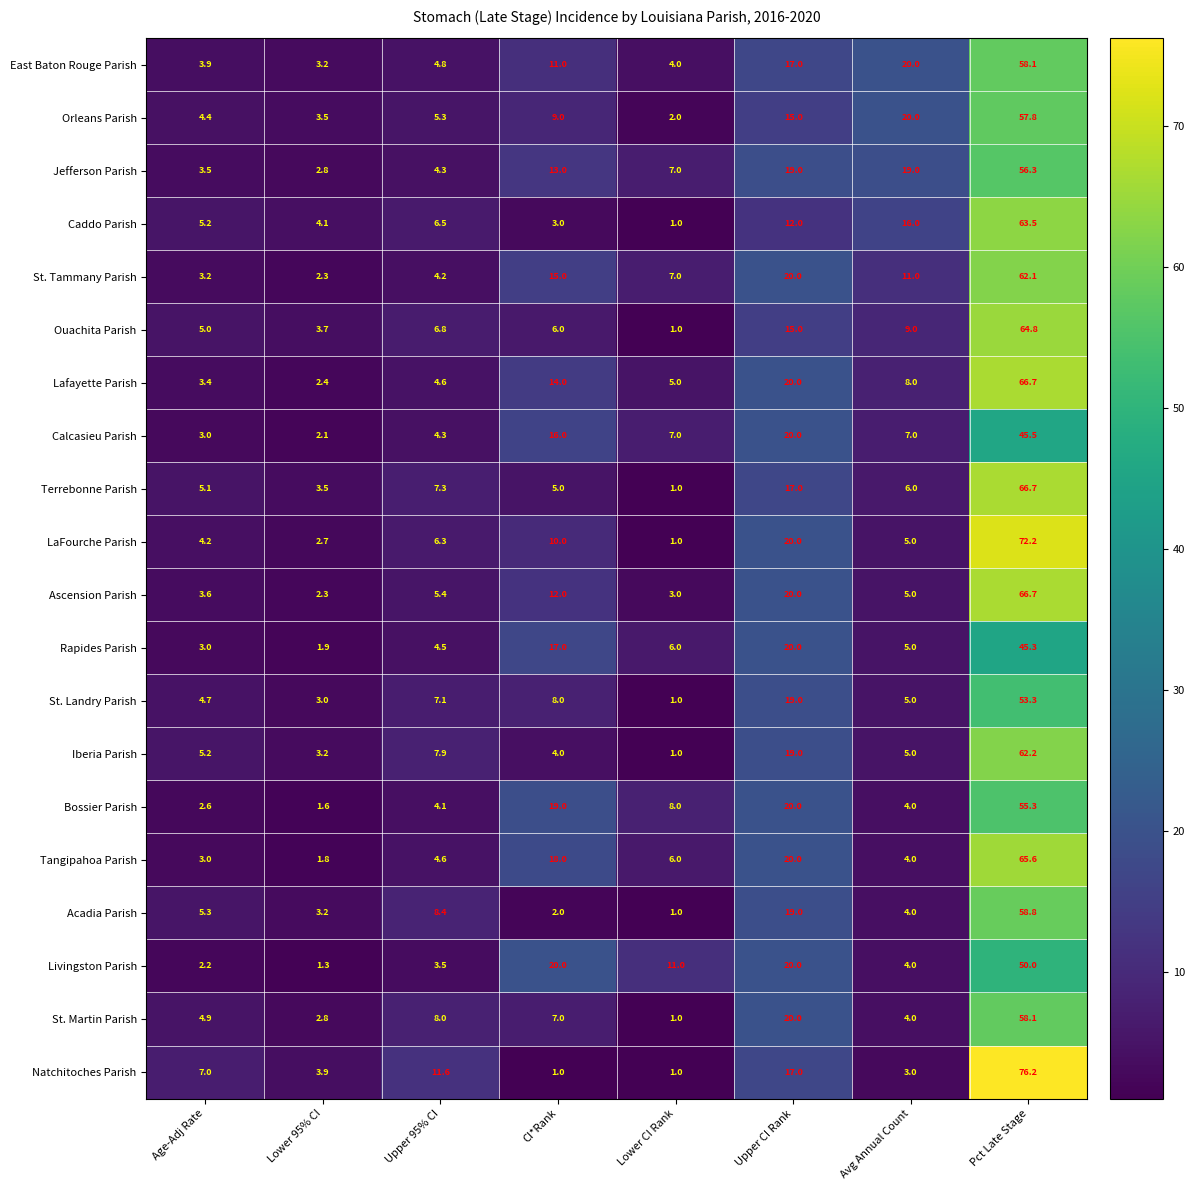

At which category is the sum across all series the highest?

Pct Late Stage